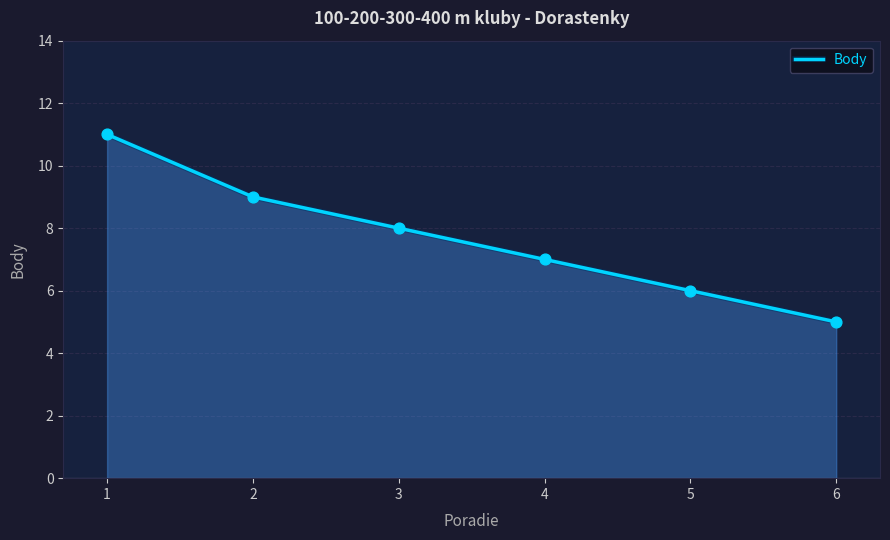

Which has a higher value, 3 or 5?

3